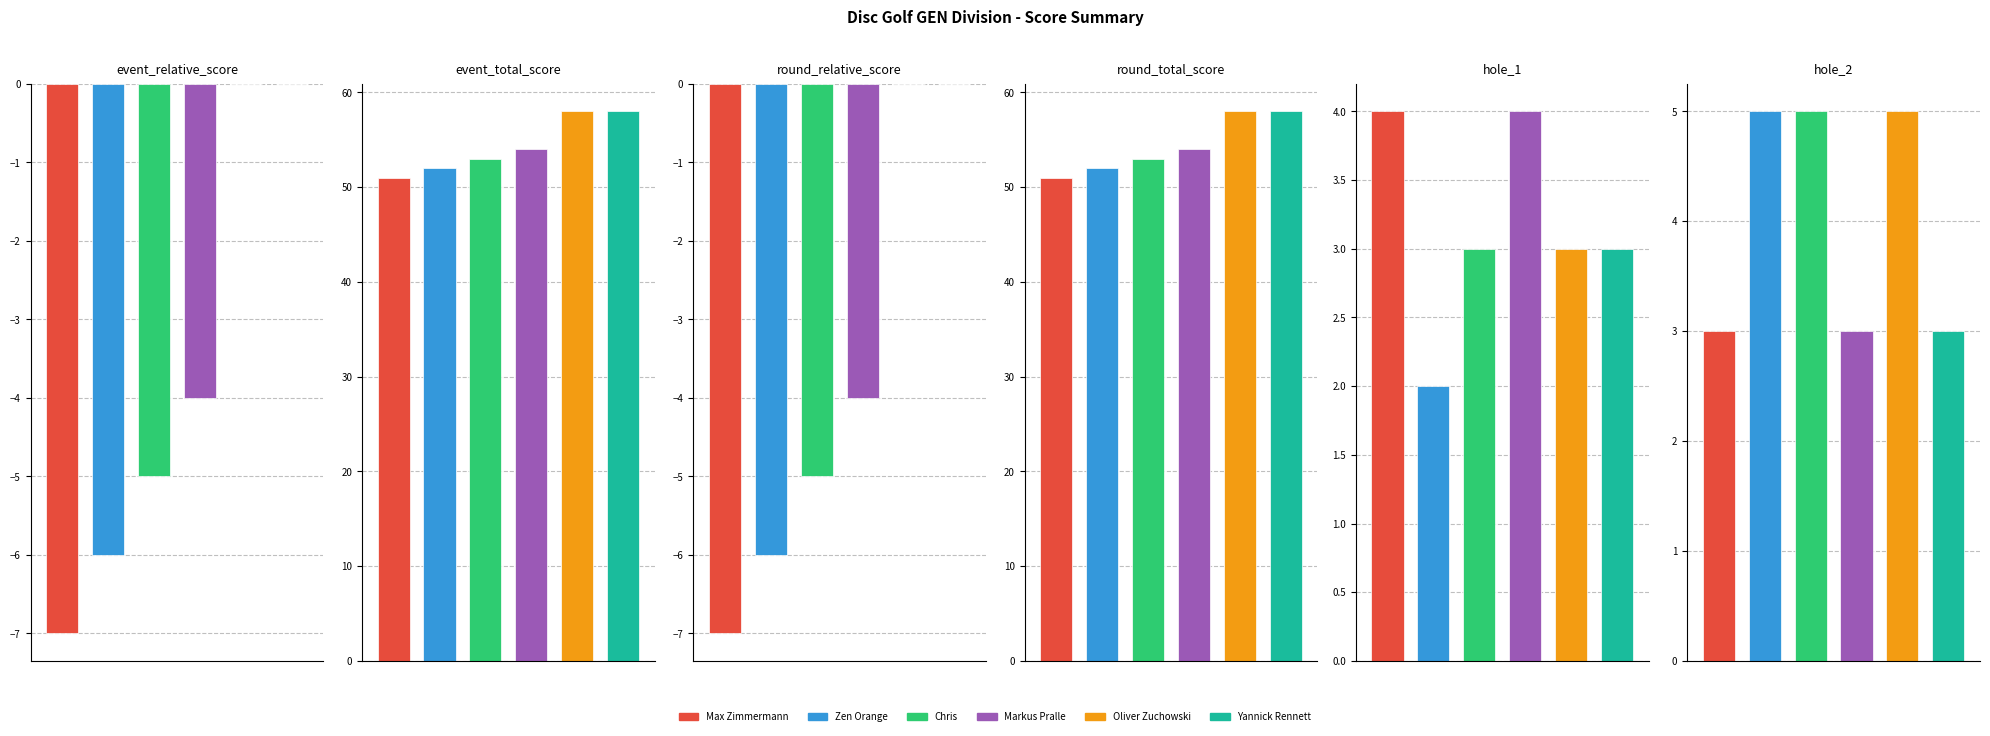

What is the label of the 4th bar from the left?

Markus Pralle